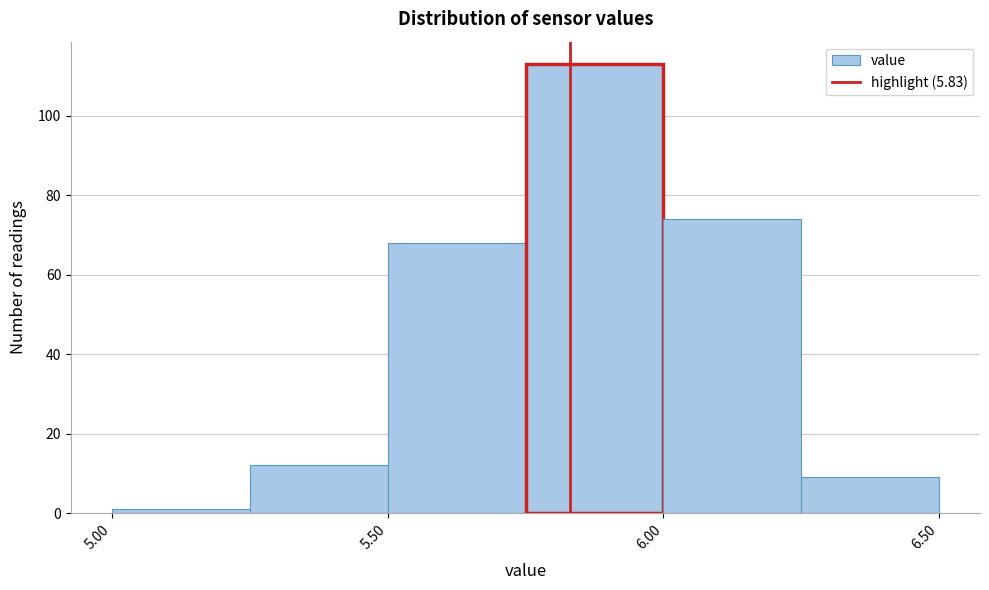

How tall is the bar that spans 5.25 to 5.50 on the x-axis? The values are not printed on the chart, so give them approximately, as read against the axis.

12